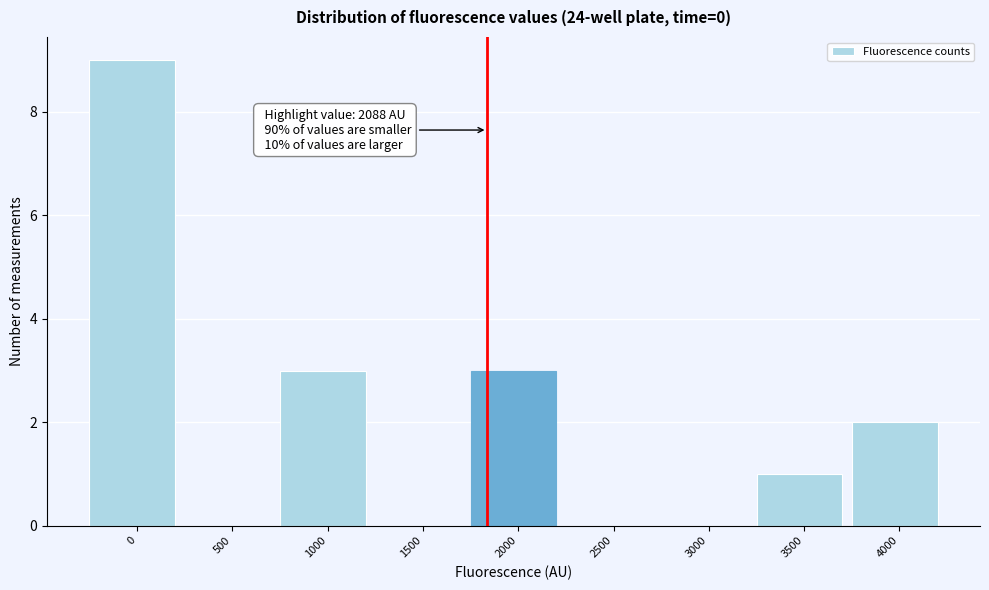

Reading left to right, transcribe all the data shown in this chart.

0=9	500=0	1000=3	1500=0	2000=3	2500=0	3000=0	3500=1	4000=2